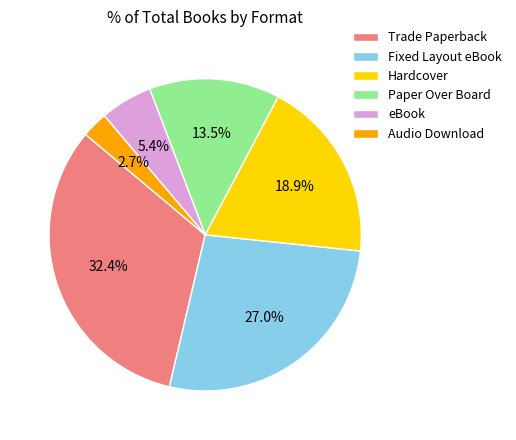

To the nearest percent, what is the combined percentage of Paper Over Board and eBook?

19%